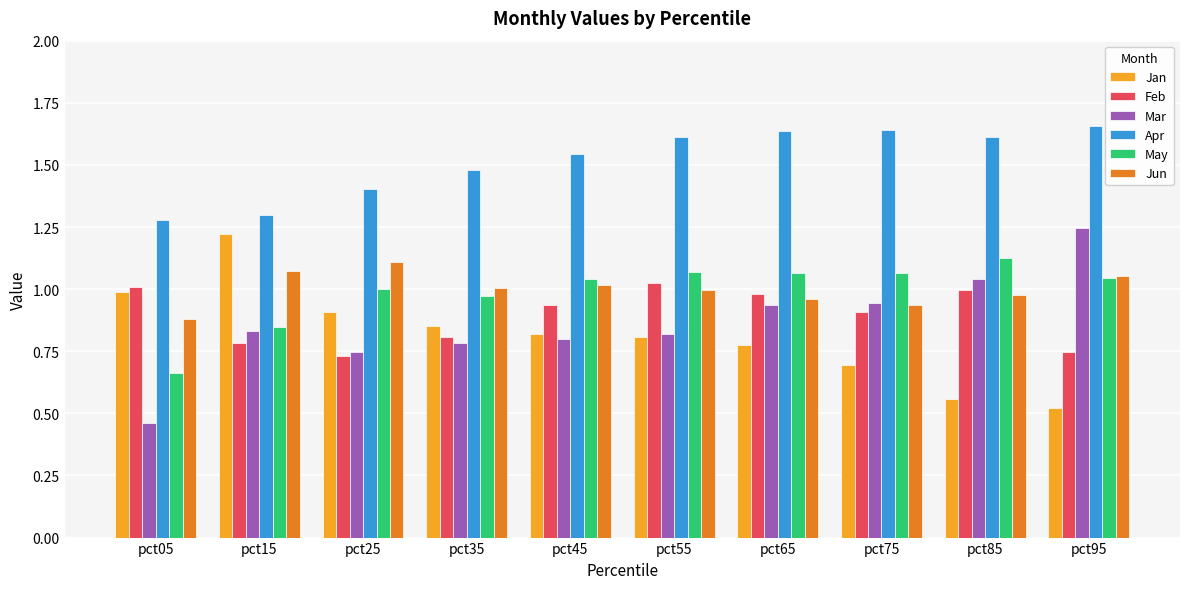

The value of May at pct85 is 0.6. True or false?

False